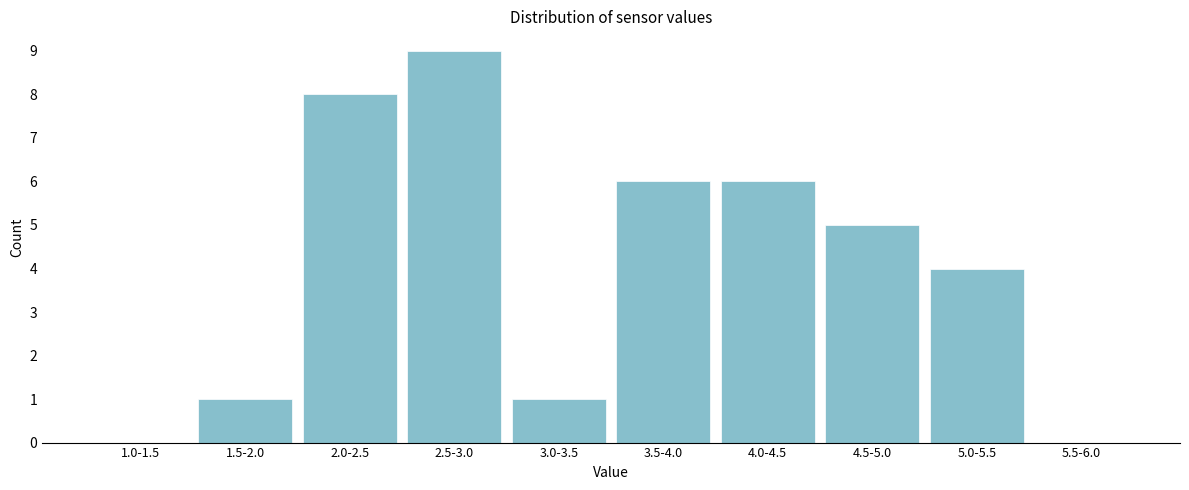

Reading left to right, transcribe all the data shown in this chart.

1.0-1.5=0	1.5-2.0=1	2.0-2.5=8	2.5-3.0=9	3.0-3.5=1	3.5-4.0=6	4.0-4.5=6	4.5-5.0=5	5.0-5.5=4	5.5-6.0=0